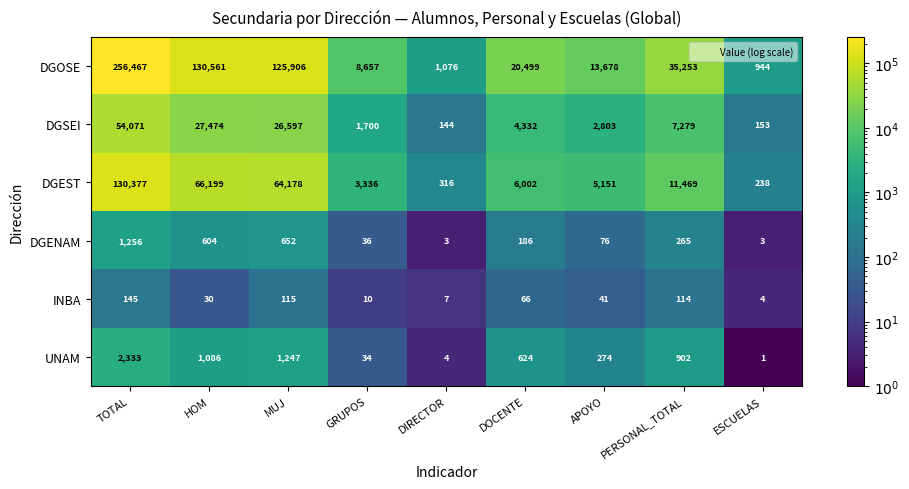

At which category is the sum across all series the highest?

TOTAL